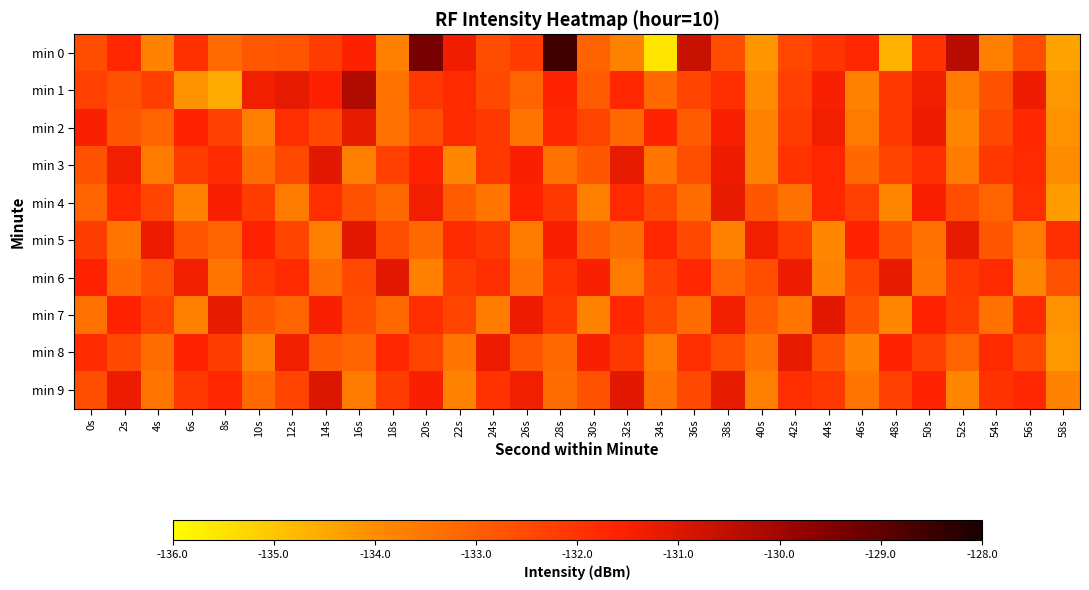

Reading left to right, transcribe all the data shown in this chart.

min 0: 0s=-132.6	2s=-131.7	4s=-133.8	6s=-131.9	8s=-133.3	10s=-132.8	12s=-132.7	14s=-132.2	16s=-131.6	18s=-133.7	20s=-129.3	22s=-131.4	24s=-132.6	26s=-132.2	28s=-128.6	30s=-133.1	32s=-133.8	34s=-135.5	36s=-130.7	38s=-132.6	40s=-134.2	42s=-132.5	44s=-132.0	46s=-131.7	48s=-134.6	50s=-132.0	52s=-130.4	54s=-133.7	56s=-132.6	58s=-134.4
min 1: 0s=-132.3	2s=-132.7	4s=-132.2	6s=-134.1	8s=-134.5	10s=-131.4	12s=-131.2	14s=-131.6	16s=-130.2	18s=-133.4	20s=-132.1	22s=-131.8	24s=-132.5	26s=-133.1	28s=-131.6	30s=-132.9	32s=-131.7	34s=-133.2	36s=-132.4	38s=-131.9	40s=-134.0	42s=-132.3	44s=-131.5	46s=-133.8	48s=-132.1	50s=-131.4	52s=-133.6	54s=-132.7	56s=-131.3	58s=-134.2
min 2: 0s=-131.5	2s=-132.8	4s=-133.1	6s=-131.6	8s=-132.3	10s=-133.7	12s=-131.9	14s=-132.5	16s=-131.2	18s=-133.4	20s=-132.6	22s=-131.8	24s=-132.1	26s=-133.5	28s=-131.7	30s=-132.4	32s=-133.2	34s=-131.6	36s=-132.9	38s=-131.5	40s=-133.8	42s=-132.2	44s=-131.4	46s=-133.6	48s=-132.1	50s=-131.3	52s=-133.9	54s=-132.5	56s=-131.7	58s=-134.1
min 3: 0s=-132.7	2s=-131.4	4s=-133.6	6s=-132.2	8s=-131.8	10s=-133.3	12s=-132.5	14s=-131.1	16s=-133.7	18s=-132.3	20s=-131.6	22s=-133.9	24s=-132.1	26s=-131.5	28s=-133.4	30s=-132.8	32s=-131.2	34s=-133.5	36s=-132.6	38s=-131.3	40s=-133.8	42s=-132.0	44s=-131.7	46s=-133.2	48s=-132.4	50s=-131.9	52s=-133.6	54s=-132.1	56s=-131.8	58s=-134.0
min 4: 0s=-133.1	2s=-131.7	4s=-132.4	6s=-133.8	8s=-131.5	10s=-132.2	12s=-133.6	14s=-131.9	16s=-132.7	18s=-133.2	20s=-131.4	22s=-132.9	24s=-133.5	26s=-131.6	28s=-132.1	30s=-133.7	32s=-131.8	34s=-132.5	36s=-133.3	38s=-131.2	40s=-132.8	42s=-133.4	44s=-131.7	46s=-132.3	48s=-133.9	50s=-131.5	52s=-132.6	54s=-133.1	56s=-131.9	58s=-134.3
min 5: 0s=-132.2	2s=-133.5	4s=-131.3	6s=-132.8	8s=-133.1	10s=-131.6	12s=-132.4	14s=-133.7	16s=-131.1	18s=-132.6	20s=-133.2	22s=-131.8	24s=-132.1	26s=-133.6	28s=-131.5	30s=-132.9	32s=-133.3	34s=-131.7	36s=-132.5	38s=-133.8	40s=-131.4	42s=-132.2	44s=-133.9	46s=-131.6	48s=-132.7	50s=-133.4	52s=-131.2	54s=-132.8	56s=-133.6	58s=-131.9
min 6: 0s=-131.6	2s=-133.2	4s=-132.7	6s=-131.4	8s=-133.5	10s=-132.1	12s=-131.8	14s=-133.3	16s=-132.5	18s=-131.1	20s=-133.7	22s=-132.2	24s=-131.9	26s=-133.4	28s=-132.0	30s=-131.5	32s=-133.6	34s=-132.3	36s=-131.7	38s=-133.1	40s=-132.6	42s=-131.3	44s=-133.8	46s=-132.4	48s=-131.2	50s=-133.5	52s=-132.1	54s=-131.8	56s=-133.9	58s=-132.7
min 7: 0s=-133.4	2s=-131.6	4s=-132.3	6s=-133.7	8s=-131.2	10s=-132.8	12s=-133.1	14s=-131.5	16s=-132.6	18s=-133.2	20s=-131.9	22s=-132.4	24s=-133.6	26s=-131.3	28s=-132.1	30s=-133.8	32s=-131.7	34s=-132.5	36s=-133.3	38s=-131.4	40s=-132.9	42s=-133.5	44s=-131.1	46s=-132.7	48s=-133.9	50s=-131.6	52s=-132.2	54s=-133.4	56s=-131.8	58s=-134.1
min 8: 0s=-131.8	2s=-132.5	4s=-133.3	6s=-131.6	8s=-132.2	10s=-133.7	12s=-131.4	14s=-132.9	16s=-133.1	18s=-131.7	20s=-132.4	22s=-133.5	24s=-131.3	26s=-132.8	28s=-133.2	30s=-131.5	32s=-132.1	34s=-133.6	36s=-131.9	38s=-132.6	40s=-133.4	42s=-131.2	44s=-132.7	46s=-133.8	48s=-131.6	50s=-132.3	52s=-133.1	54s=-131.8	56s=-132.5	58s=-134.2
min 9: 0s=-132.6	2s=-131.3	4s=-133.5	6s=-132.1	8s=-131.7	10s=-133.2	12s=-132.4	14s=-131.0	16s=-133.6	18s=-132.2	20s=-131.5	22s=-133.8	24s=-132.0	26s=-131.4	28s=-133.3	30s=-132.7	32s=-131.1	34s=-133.4	36s=-132.5	38s=-131.2	40s=-133.7	42s=-131.9	44s=-132.1	46s=-133.5	48s=-132.3	50s=-131.6	52s=-133.9	54s=-132.0	56s=-131.7	58s=-133.8